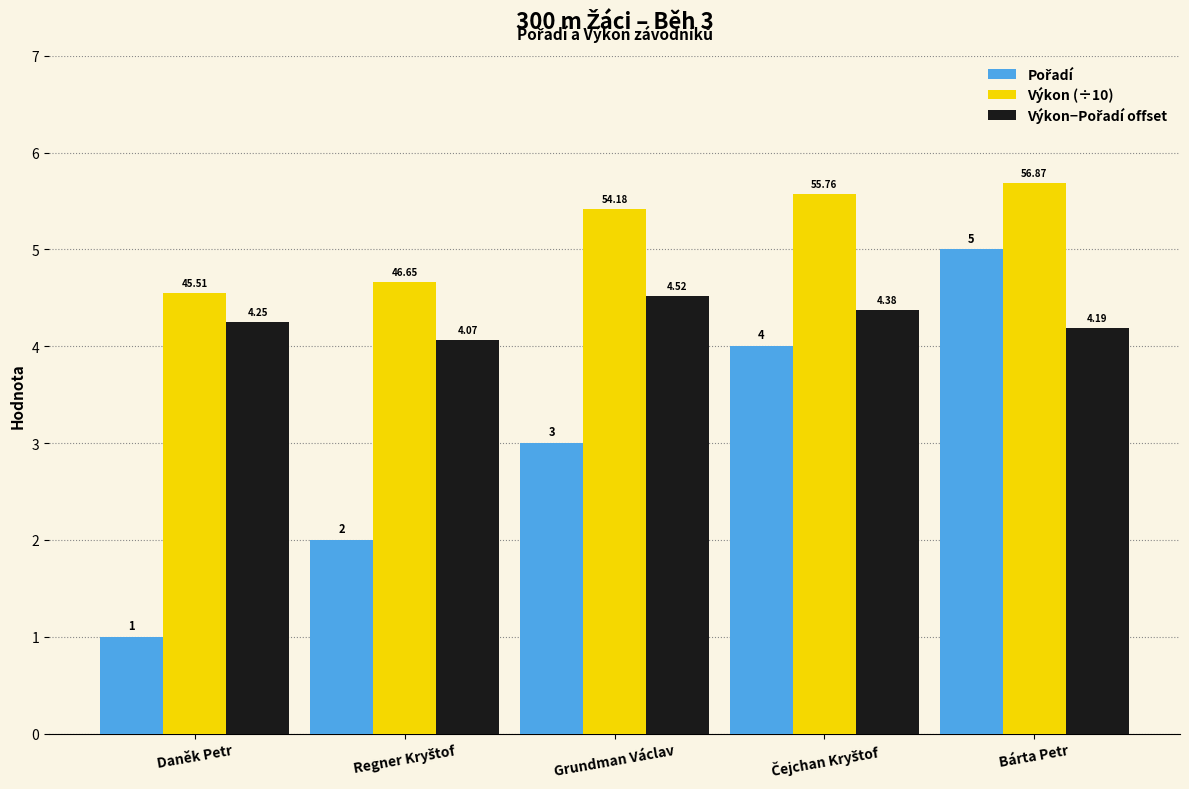

At how many categories does at least one series exceed 2?

5